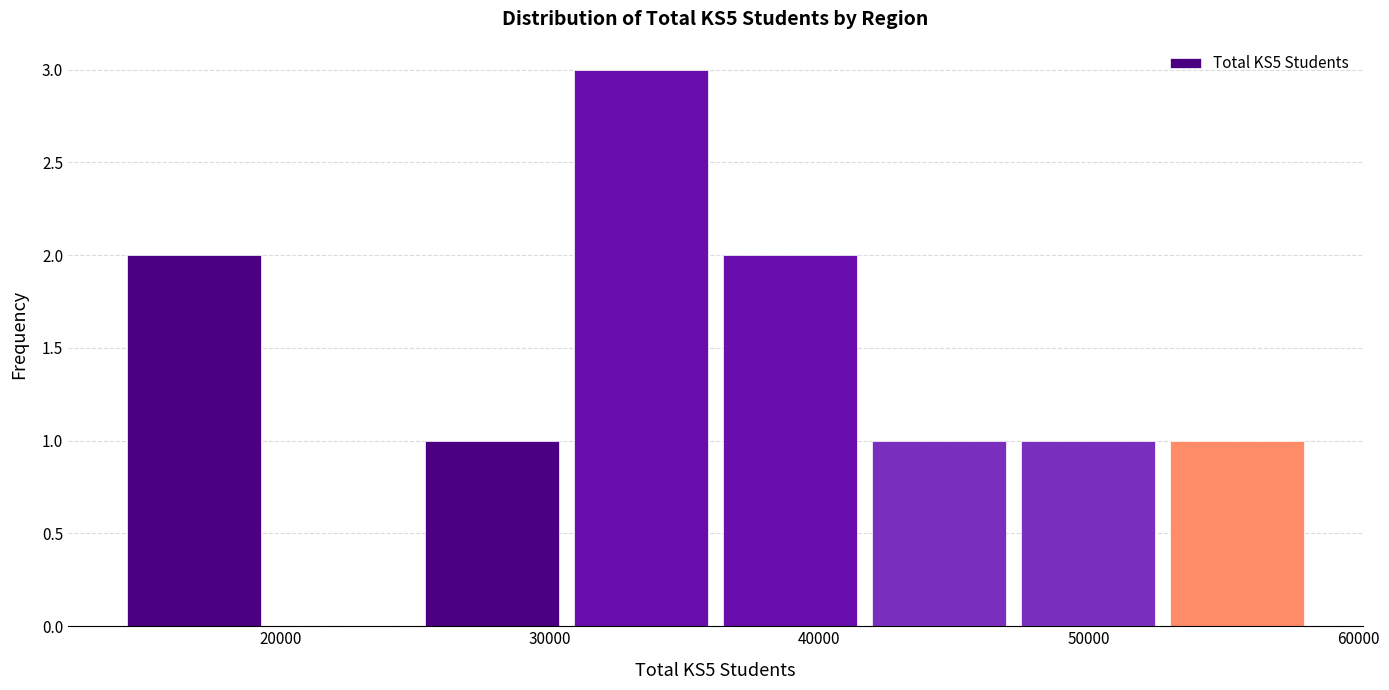

Over which range of the x-axis is the bar tallest?

31000 to 36000